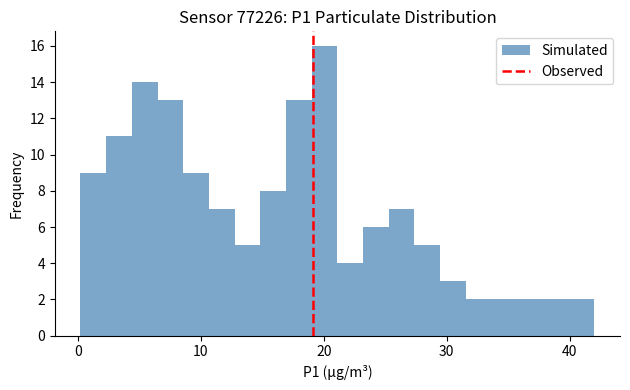

Read against the x-axis, roughly where is the centre of the tallest bar?

20